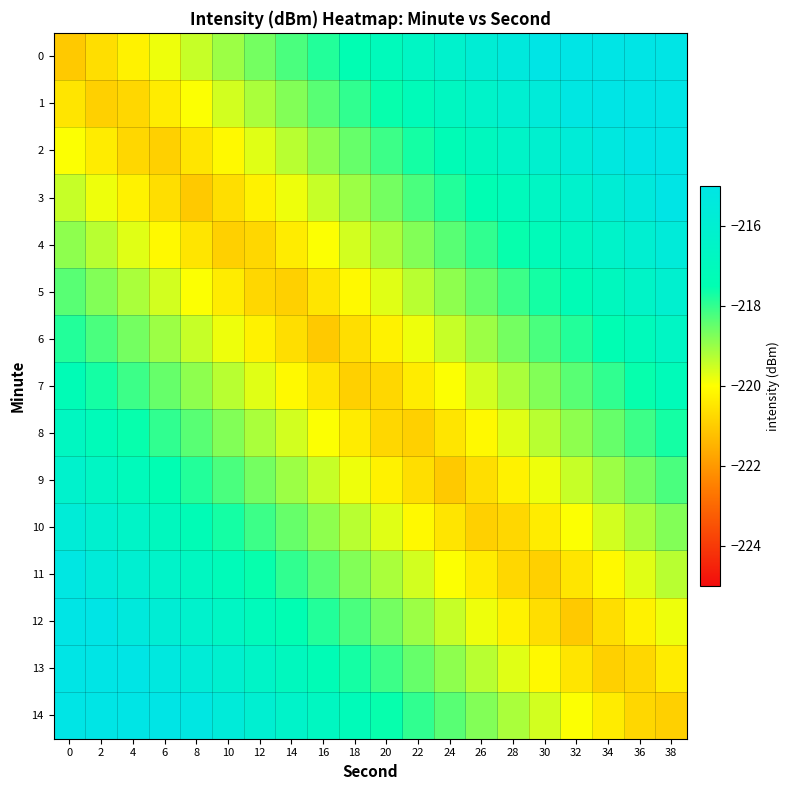

Rank the series at 34 from lowest to highest value.

13, 12, 14, 11, 10, 9, 8, 7, 6, 5, 4, 3, 2, 1, 0